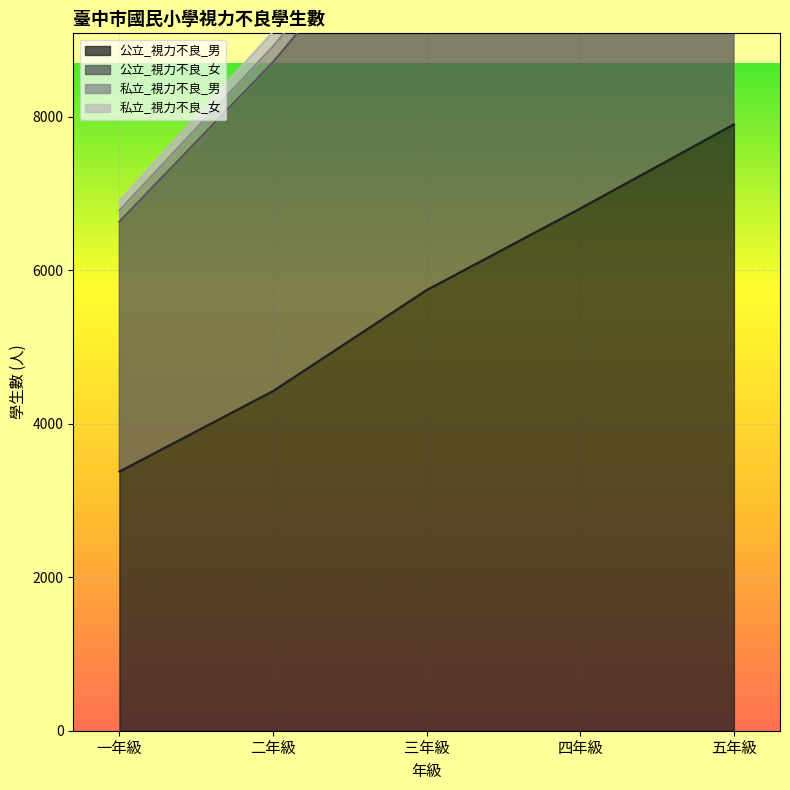

True or false: 公立_視力不良_男 has a value of 3376 at 一年級.

True